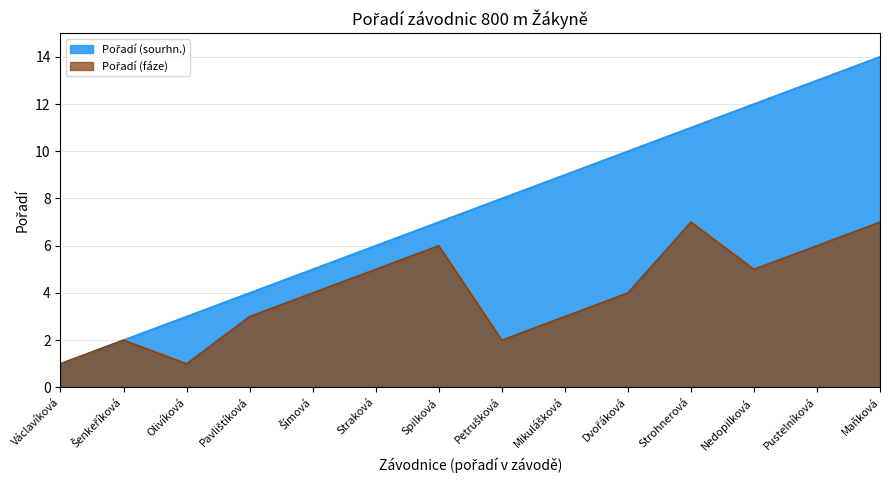

Which series changed the most between Mikulášková and Strohnerová?

Pořadí (fáze)